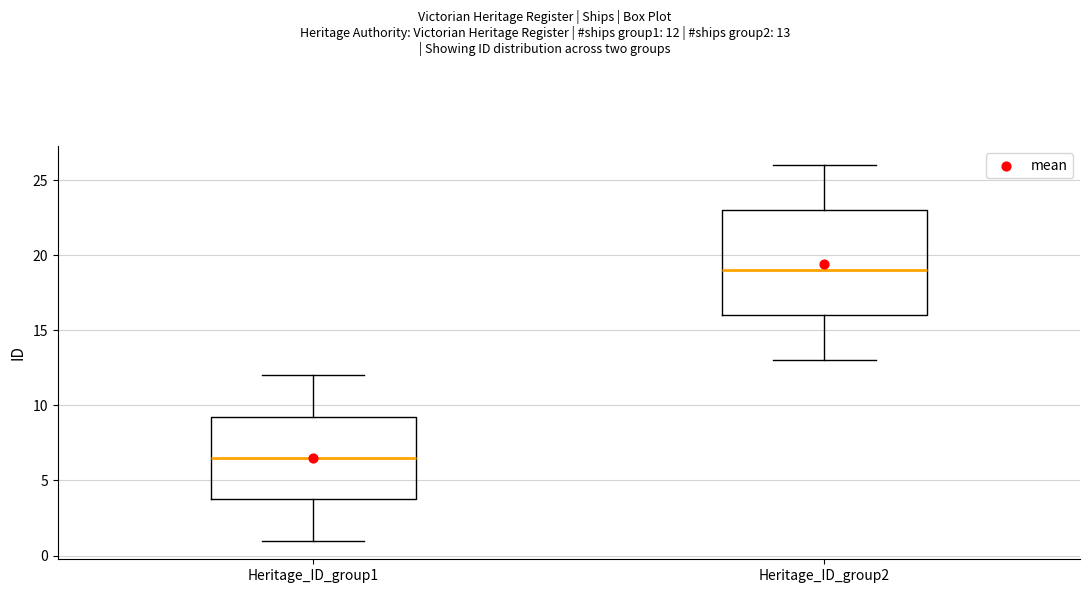

Where does the median line of the box for Heritage_ID_group1 sit on the y-axis? The values are not printed on the chart, so give them approximately, as read against the axis.

6.5